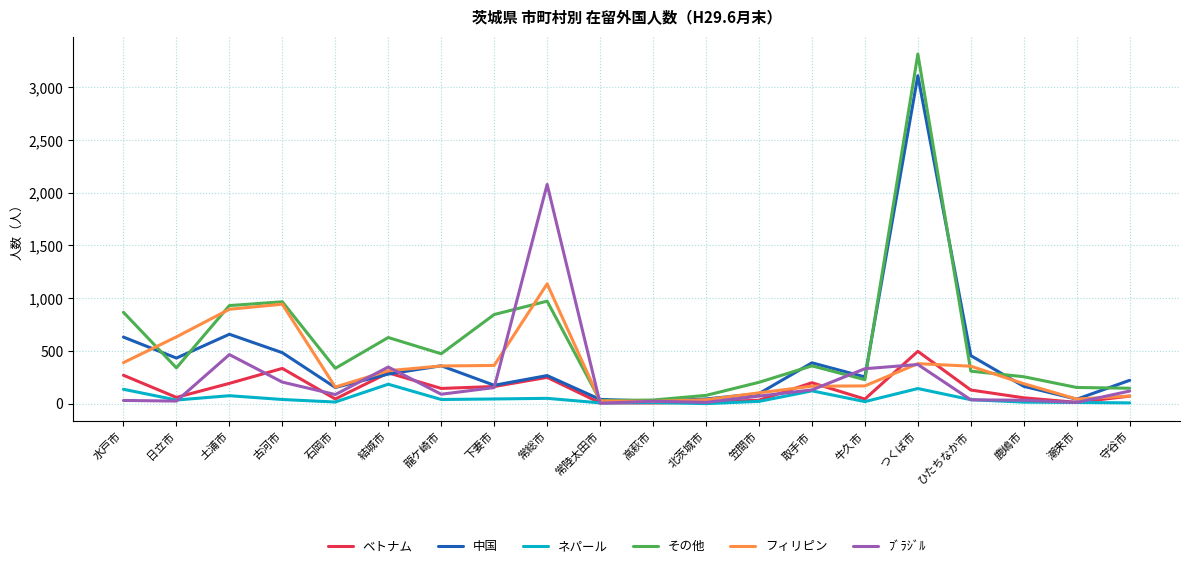

Where is 中国 nearest to the value 1567?

土浦市